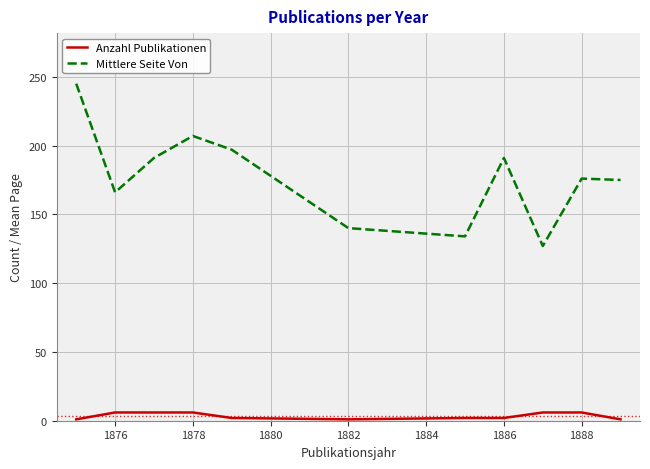

List the series in order of their overall mean, lowest first.

Anzahl Publikationen, Mittlere Seite Von